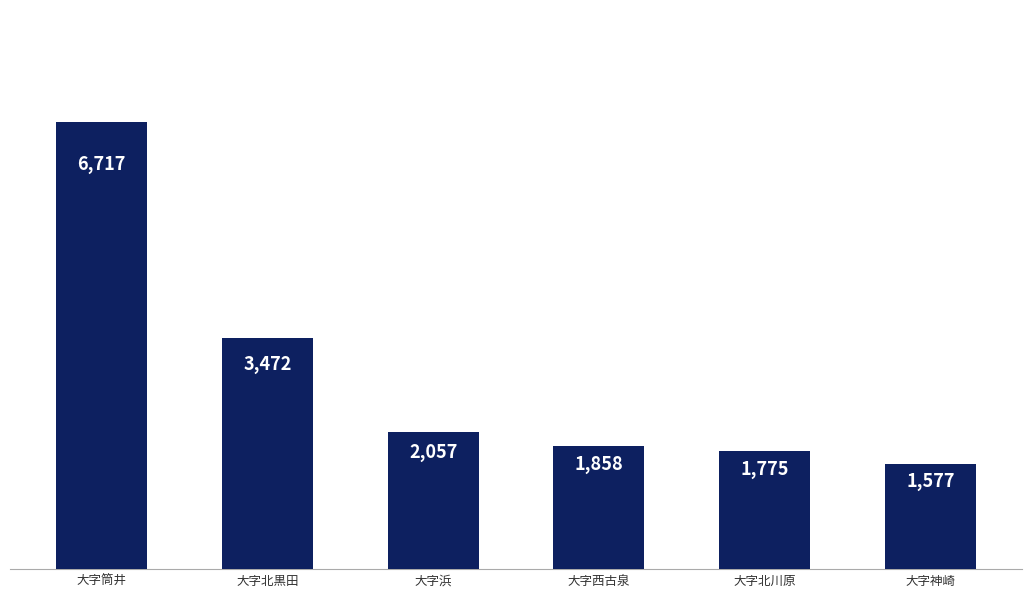

How many data points does each series have?

6